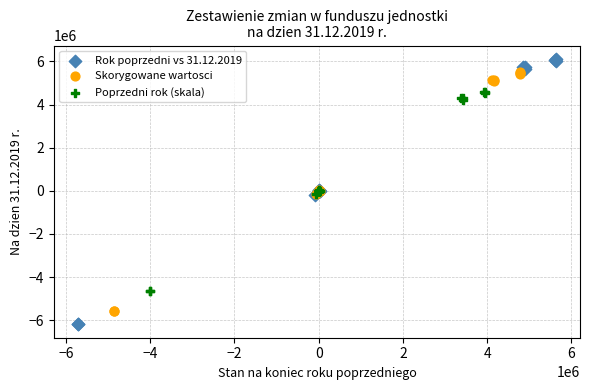

Which series reaches the maximum Y coordinate?

Rok poprzedni vs 31.12.2019